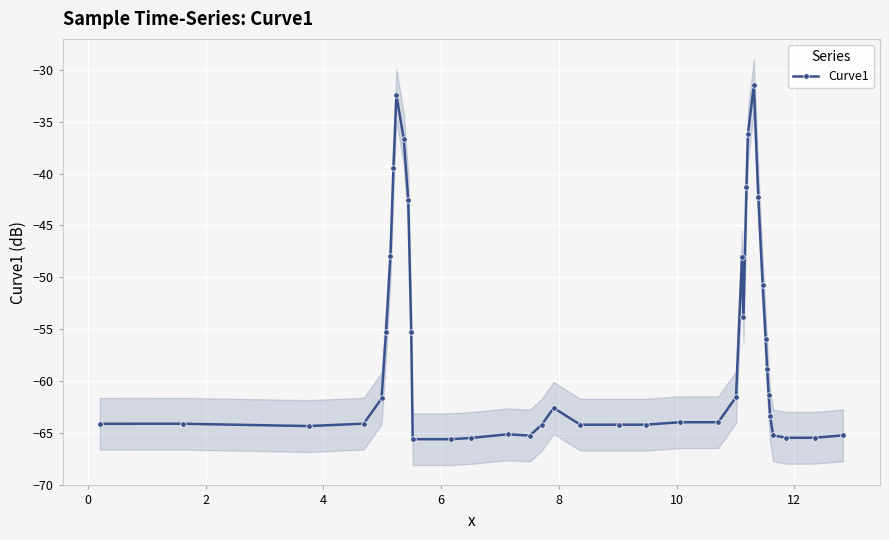

True or false: Curve1 has more than 1 interior local peaks.

True